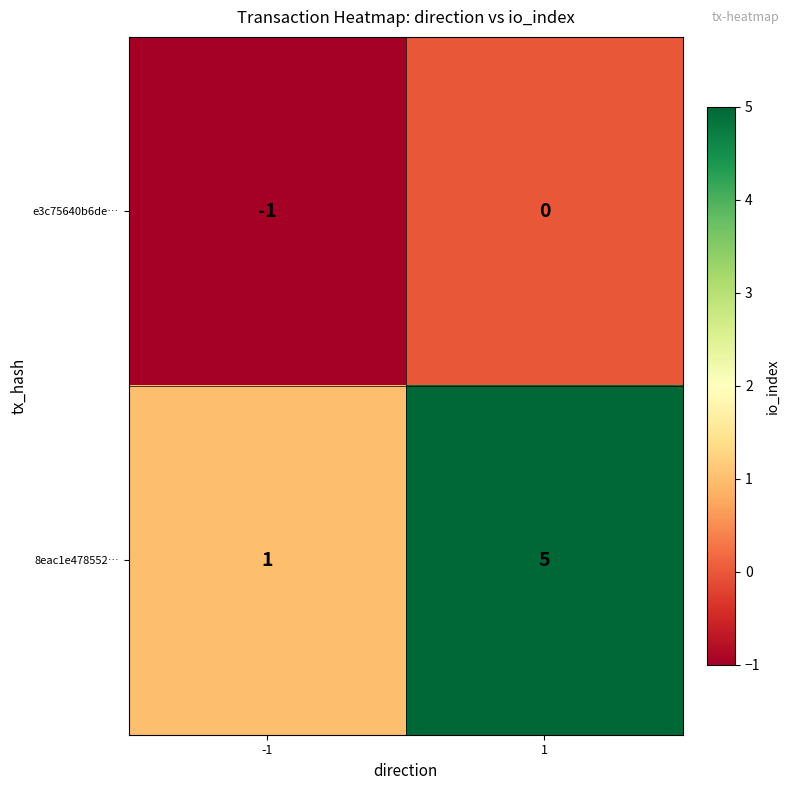

What is the average value of the 8eac1e478552… series?

3